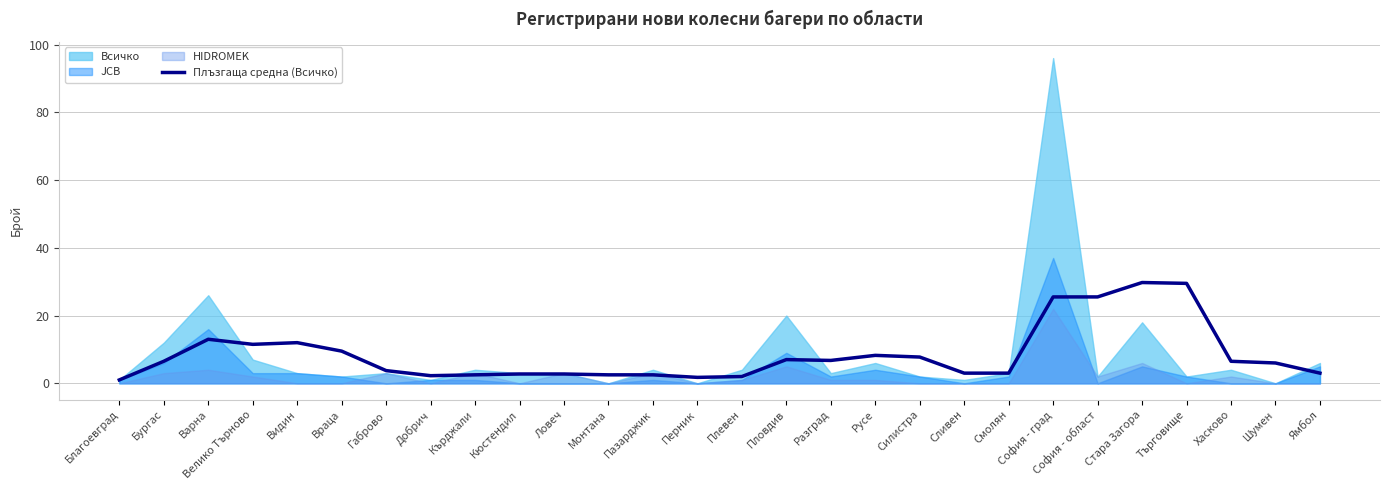

Approximately how many times larger is the value at Добрич compared to Ловеч?

0.8